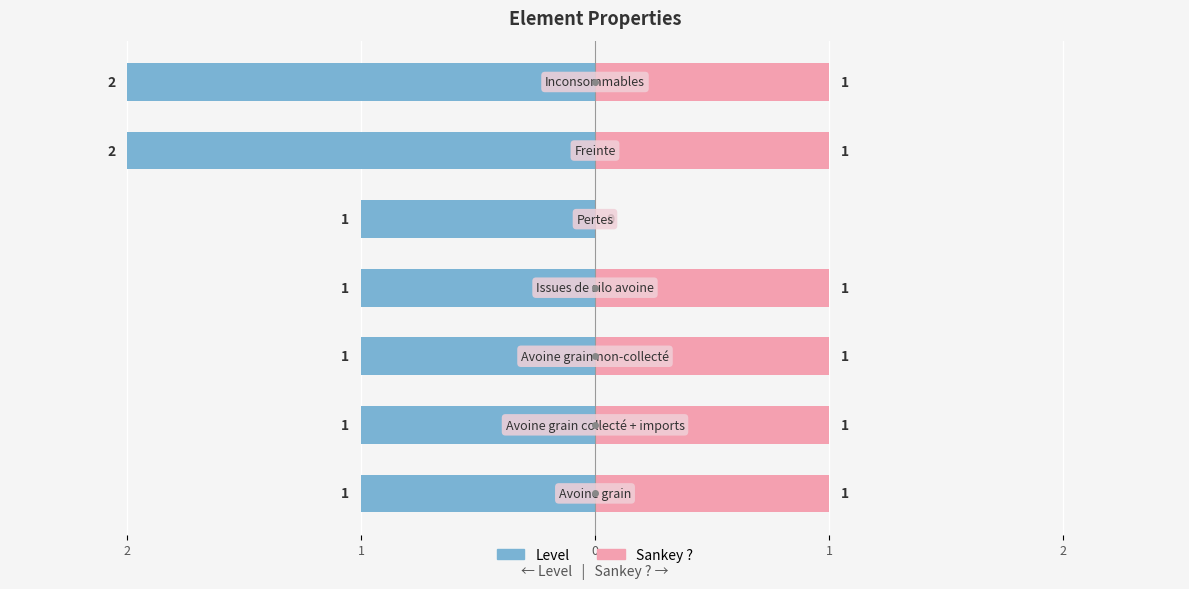

Does the chart contain stacked bars?

No